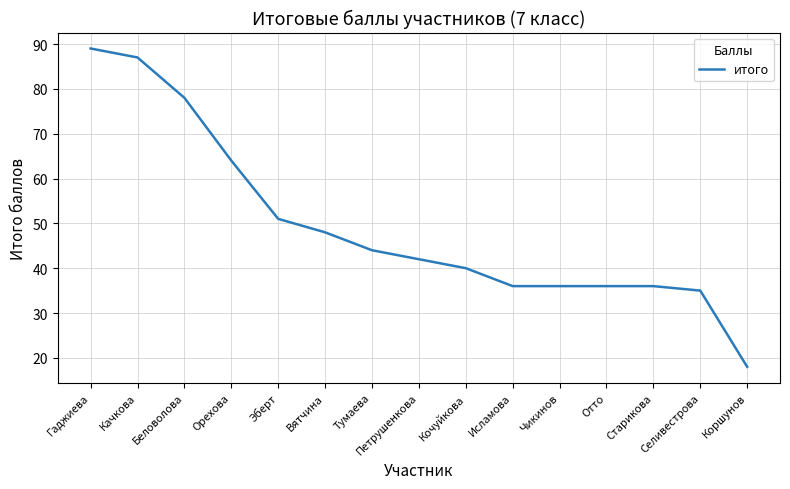

What is the difference between the maximum and minimum values?

71